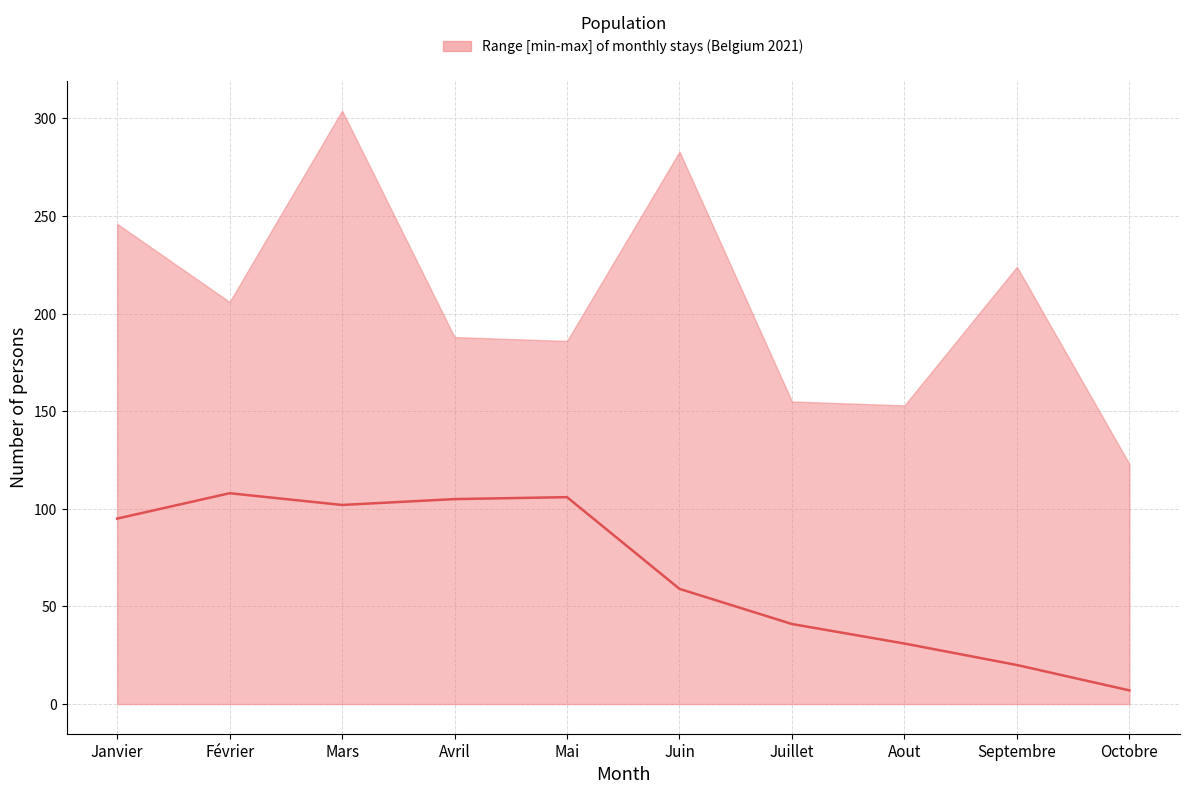

Where does the data first go above 95?

Février